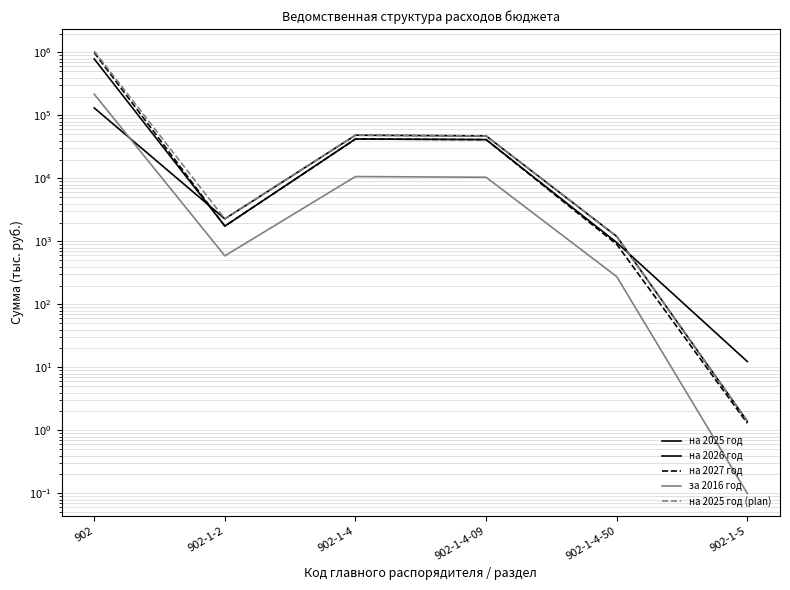

True or false: на 2027 год has a value of 1.3 at 902-1-5.

True